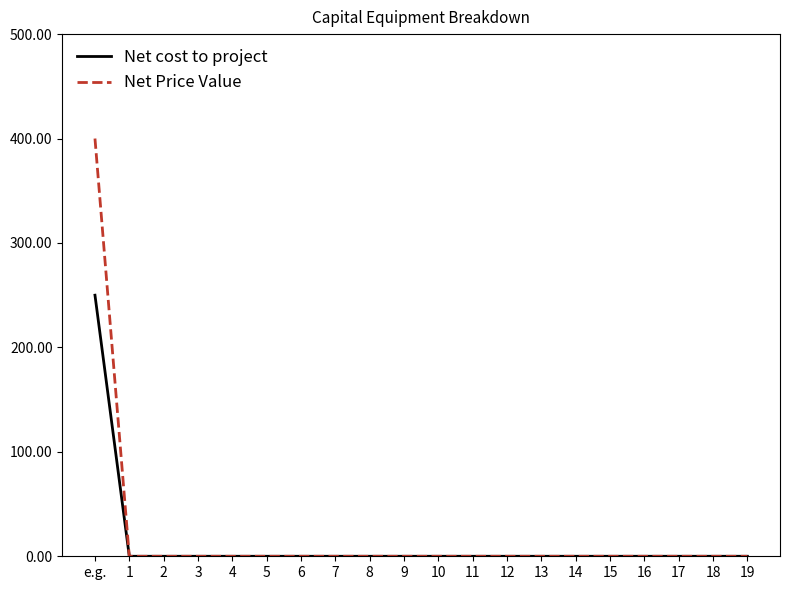

List the series in order of their overall mean, highest first.

Net Price Value, Net cost to project